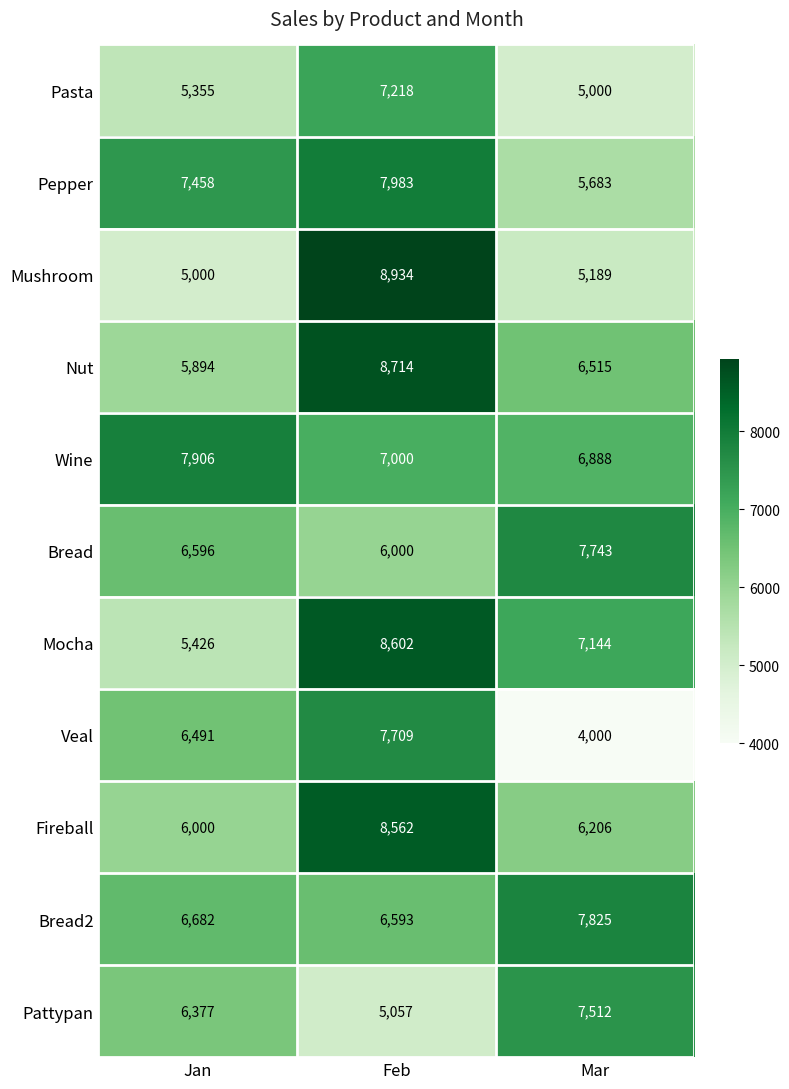

At which category is the sum across all series the highest?

Feb